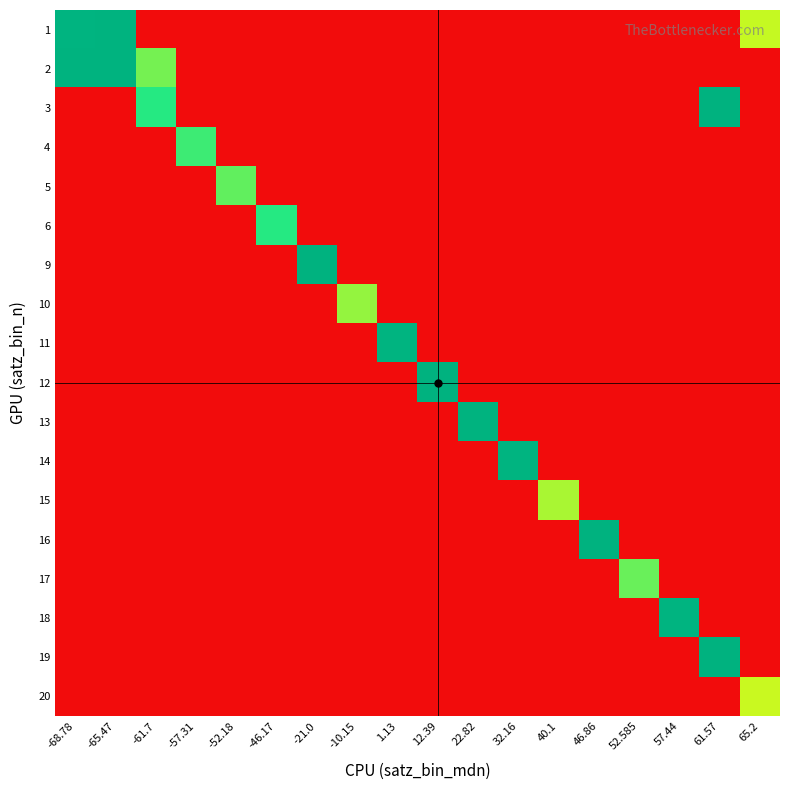

Which category has the highest value across all series?

46.86